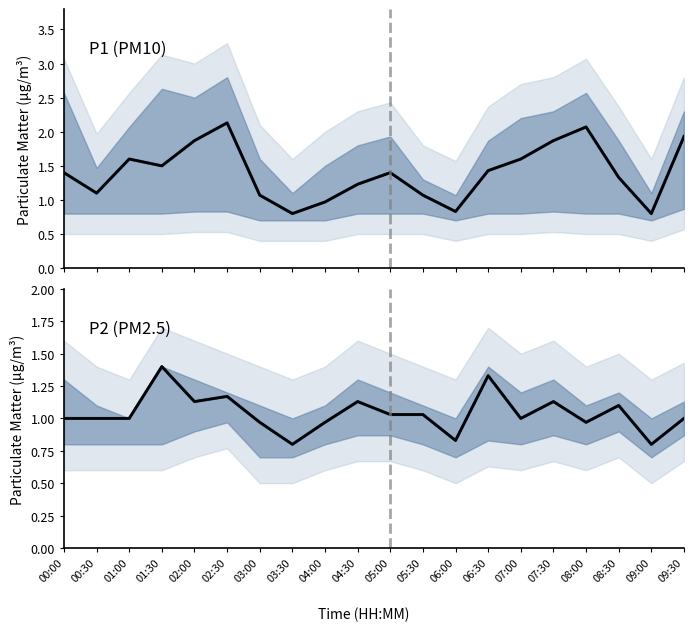

What value does the P1 mean series have at 09:00?

0.8